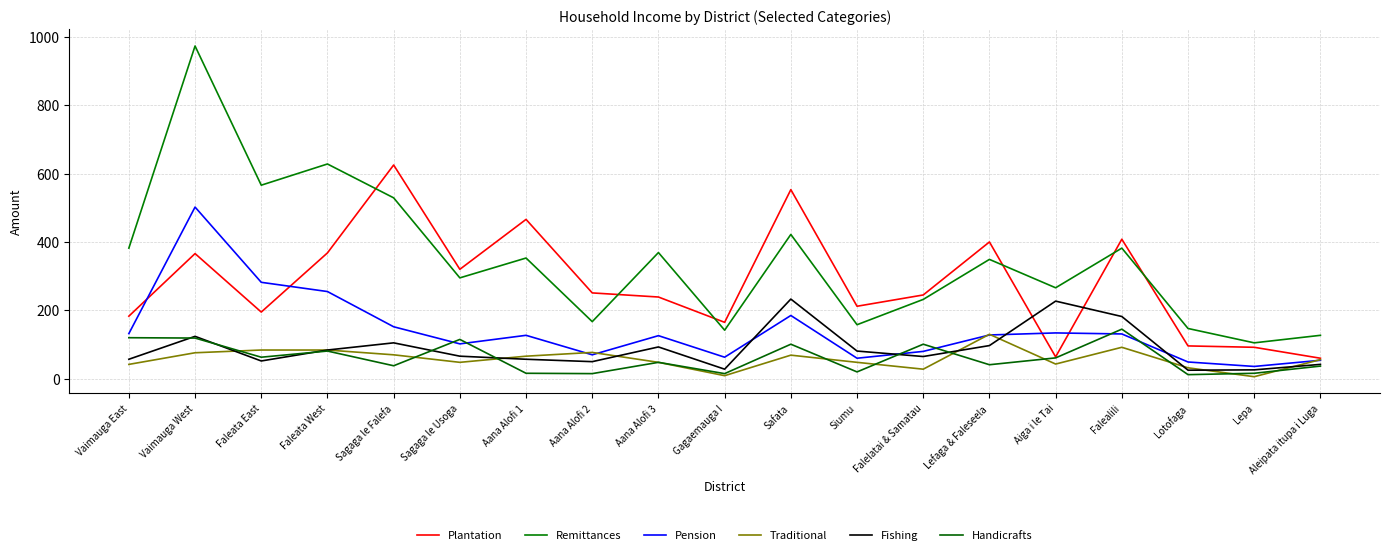

True or false: Remittances and Traditional cross at least once.

False